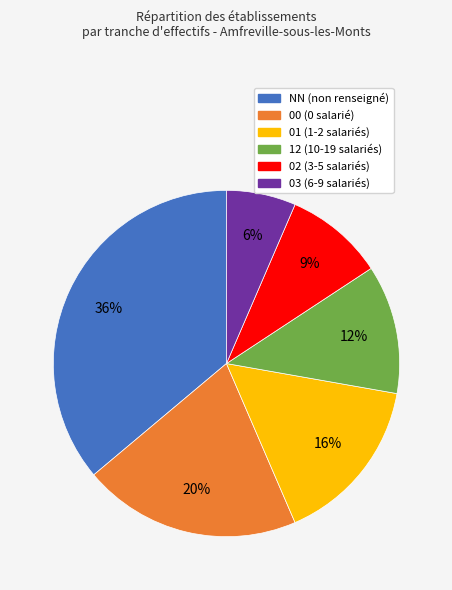

Is there a majority slice in this chart?

No